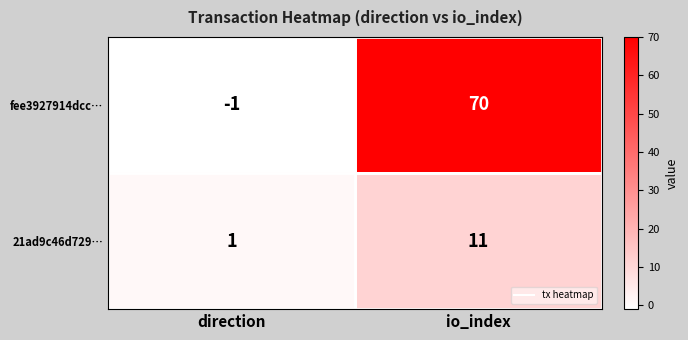

Between direction and io_index, which series saw the biggest shift?

fee3927914dcc…